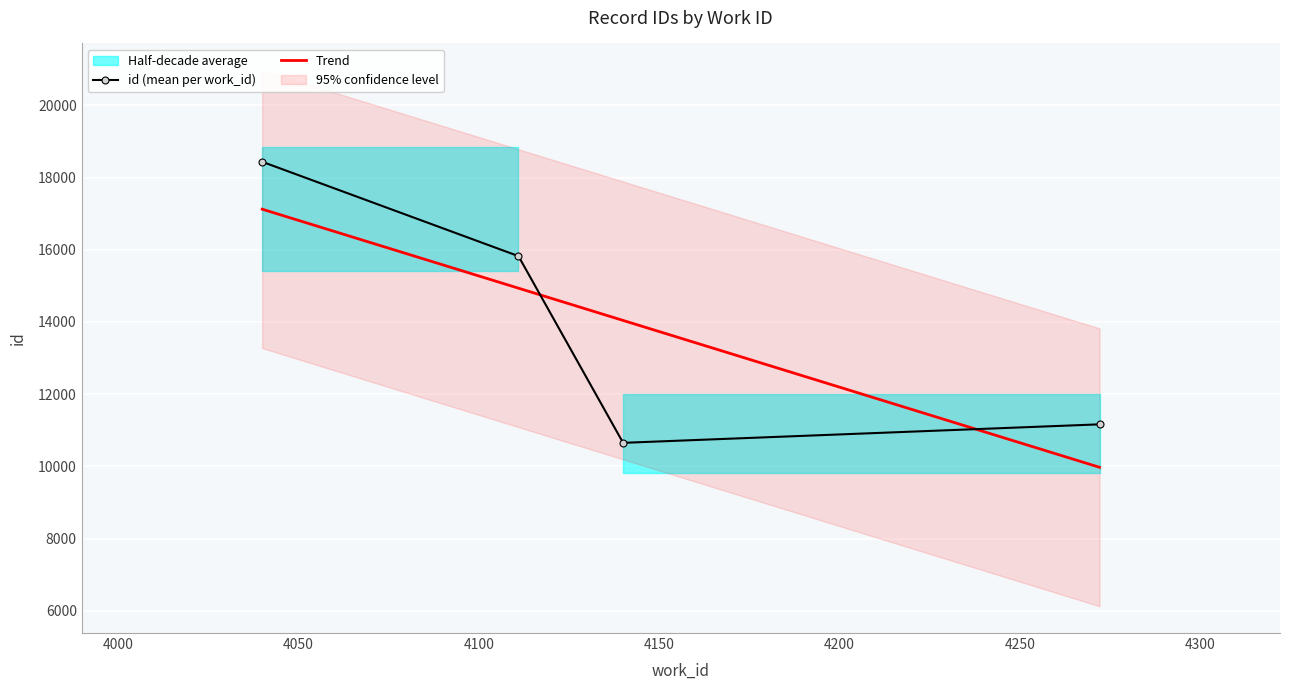

What is the label of the 9th point from the left?

4040